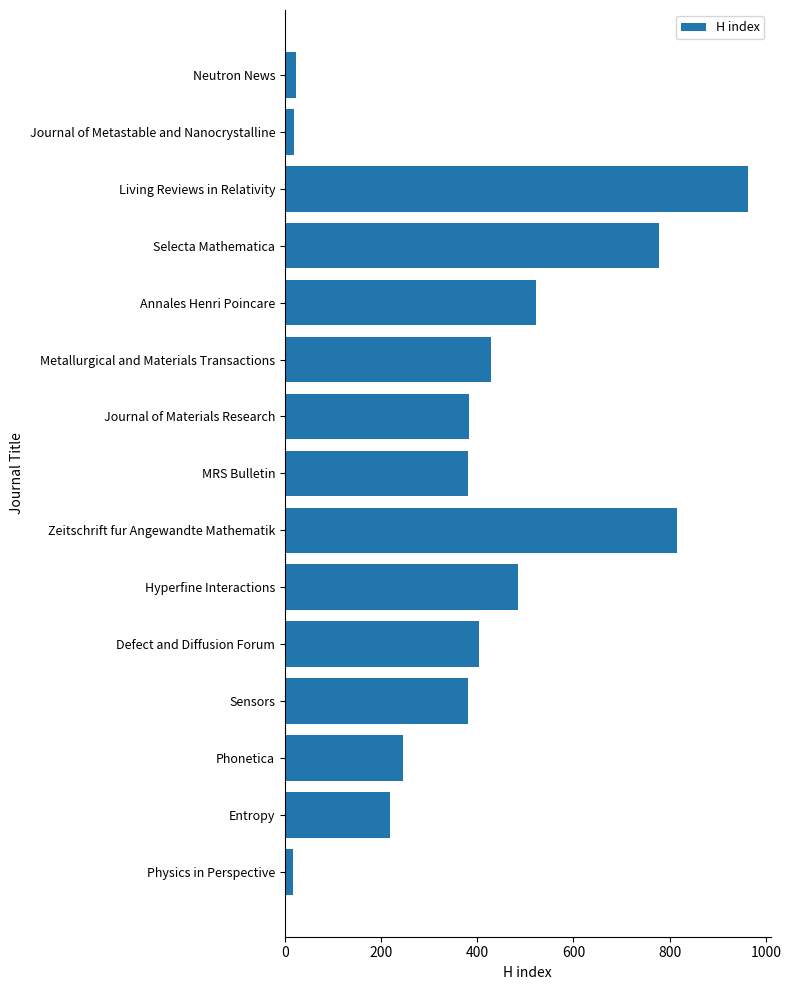

What is the maximum value shown in the chart?

962